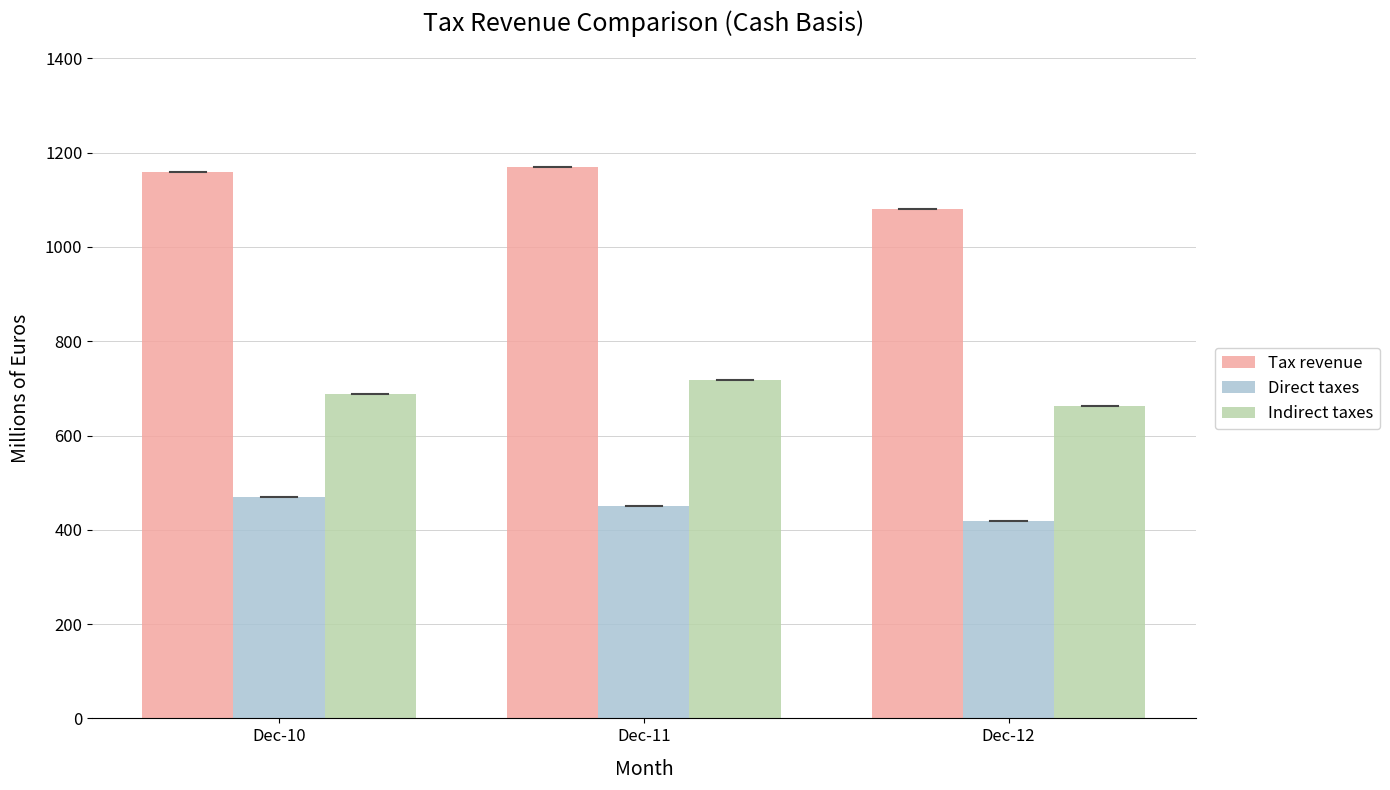

Which series has the largest total across all categories?

Tax revenue